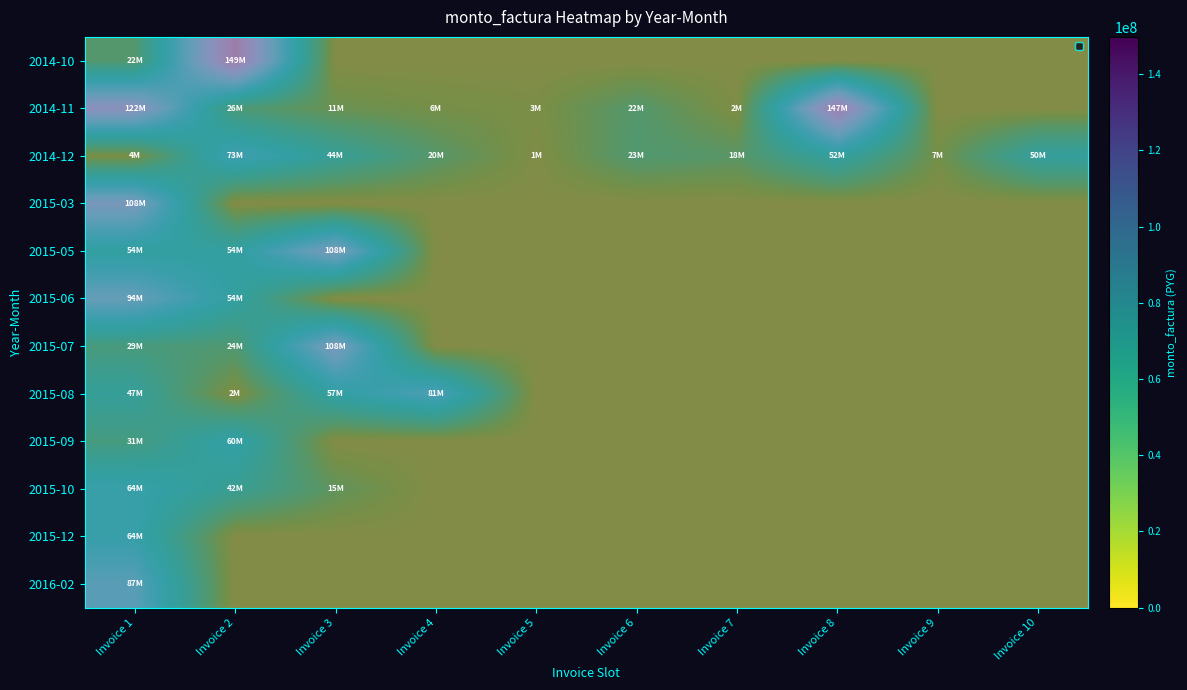

How many data points in 2015-06 are above 0?

2